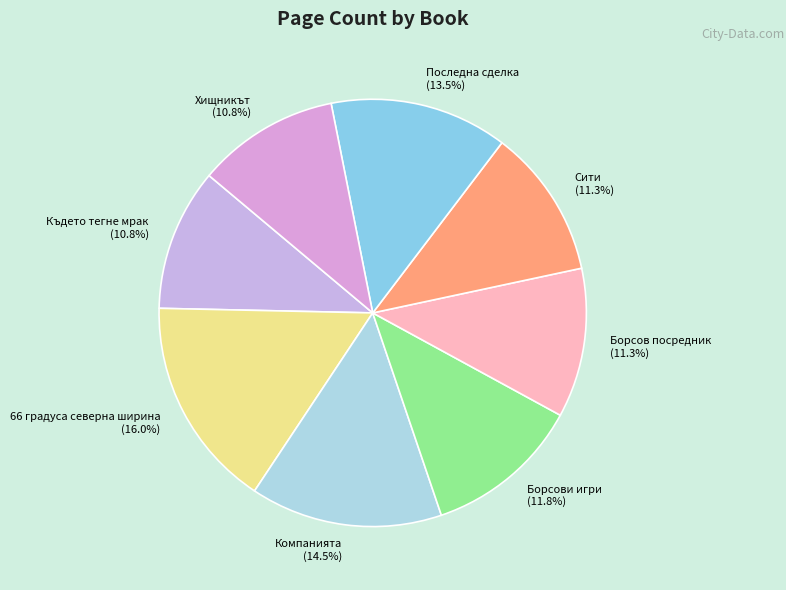

True or false: Сити accounts for 22% of the total.

False